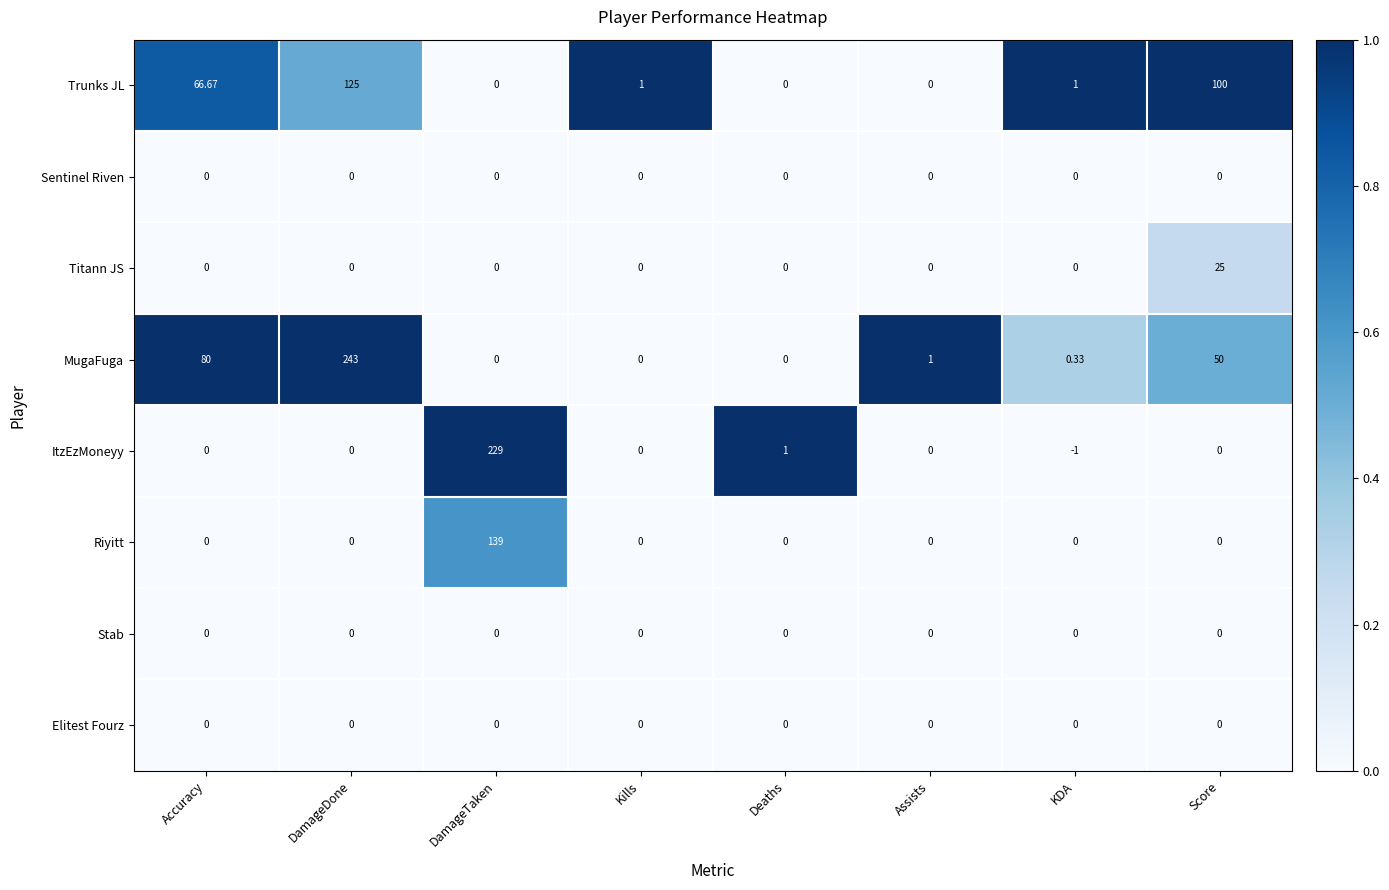

Which series has the largest total across all categories?

MugaFuga